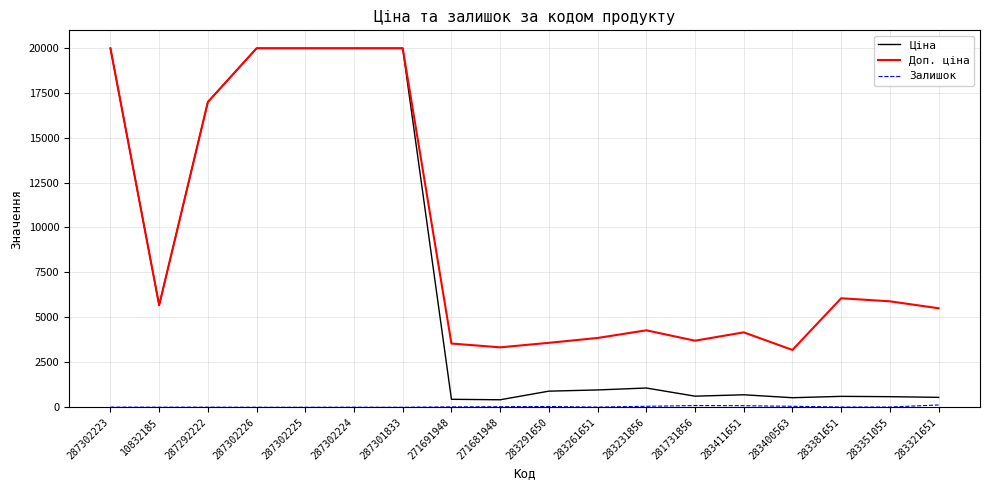

True or false: Ціна has a value of 589.2 at 283351055.

True